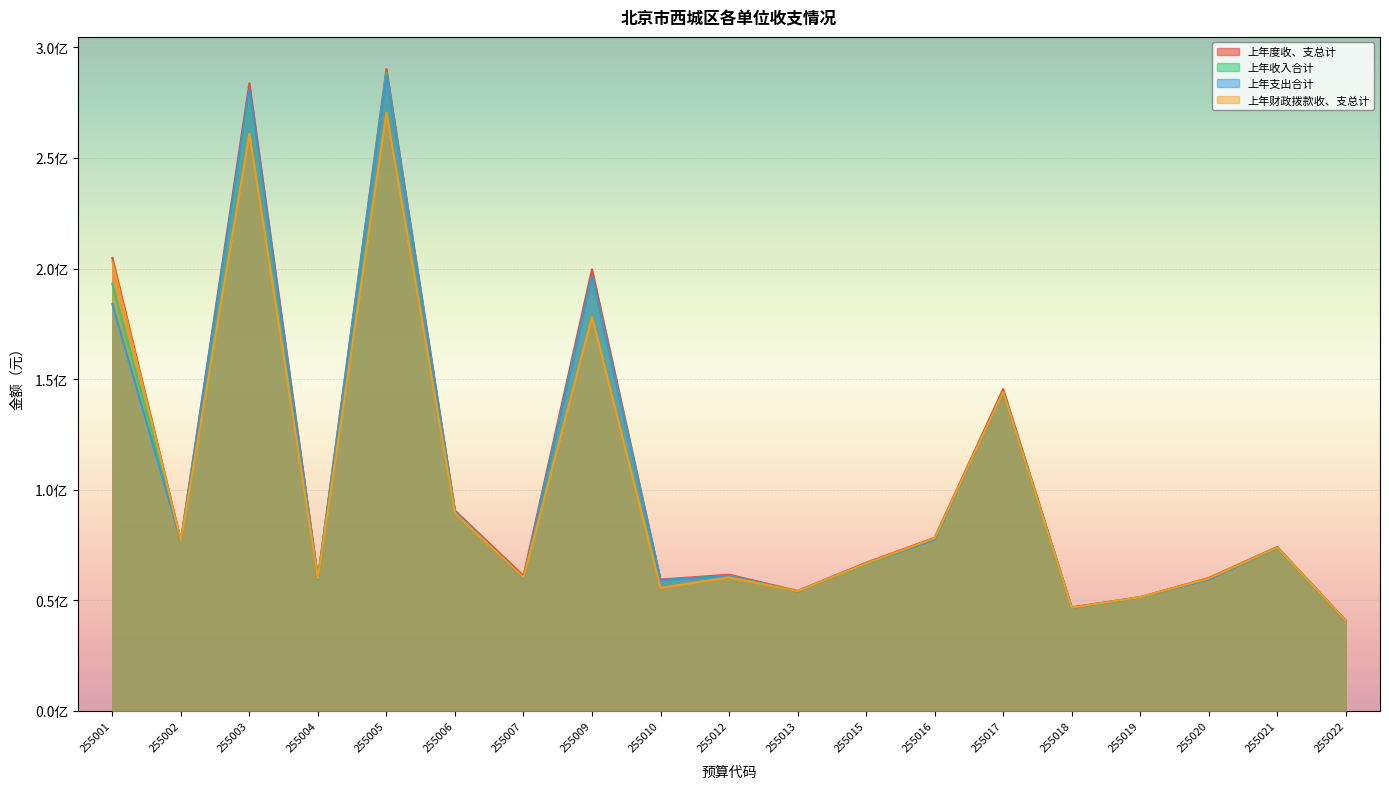

True or false: 上年度收、支总计 and 上年支出合计 cross at least once.

False